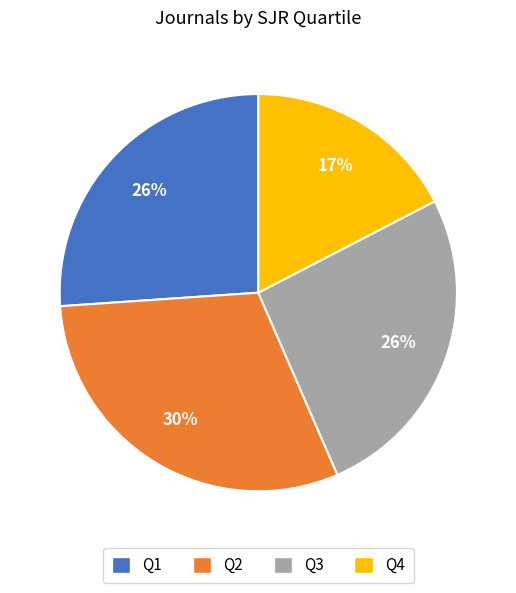

True or false: Q1 accounts for 26% of the total.

True